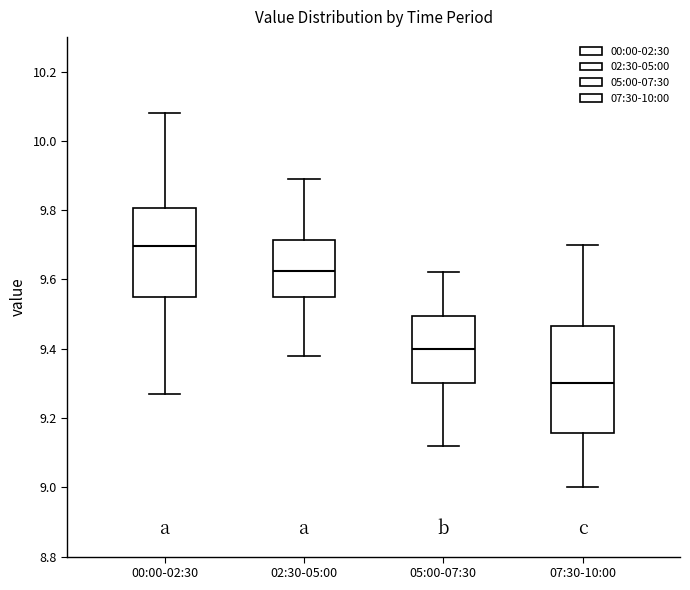

Where does the upper whisker of the box for 00:00-02:30 end on the y-axis? The values are not printed on the chart, so give them approximately, as read against the axis.

10.08